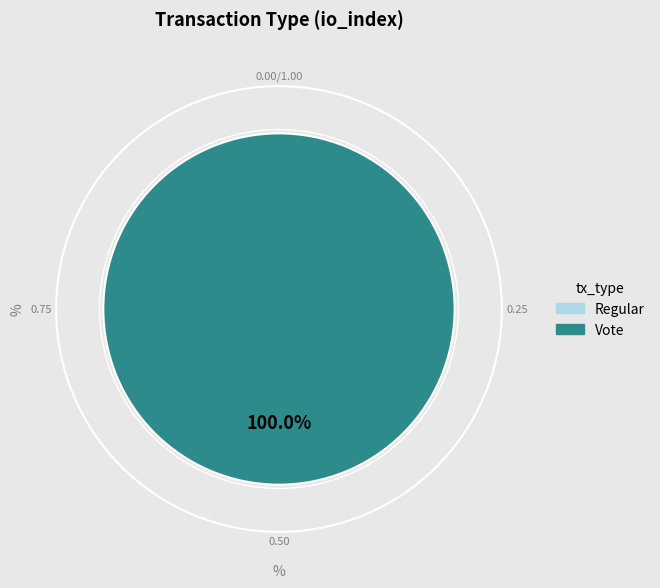

What percentage do Regular and Vote together represent?

100.0%